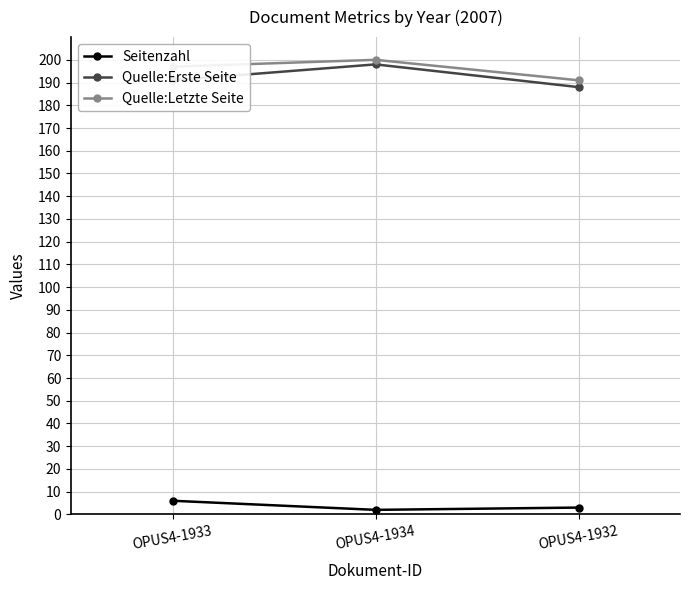

At which category is the sum across all series the highest?

OPUS4-1934